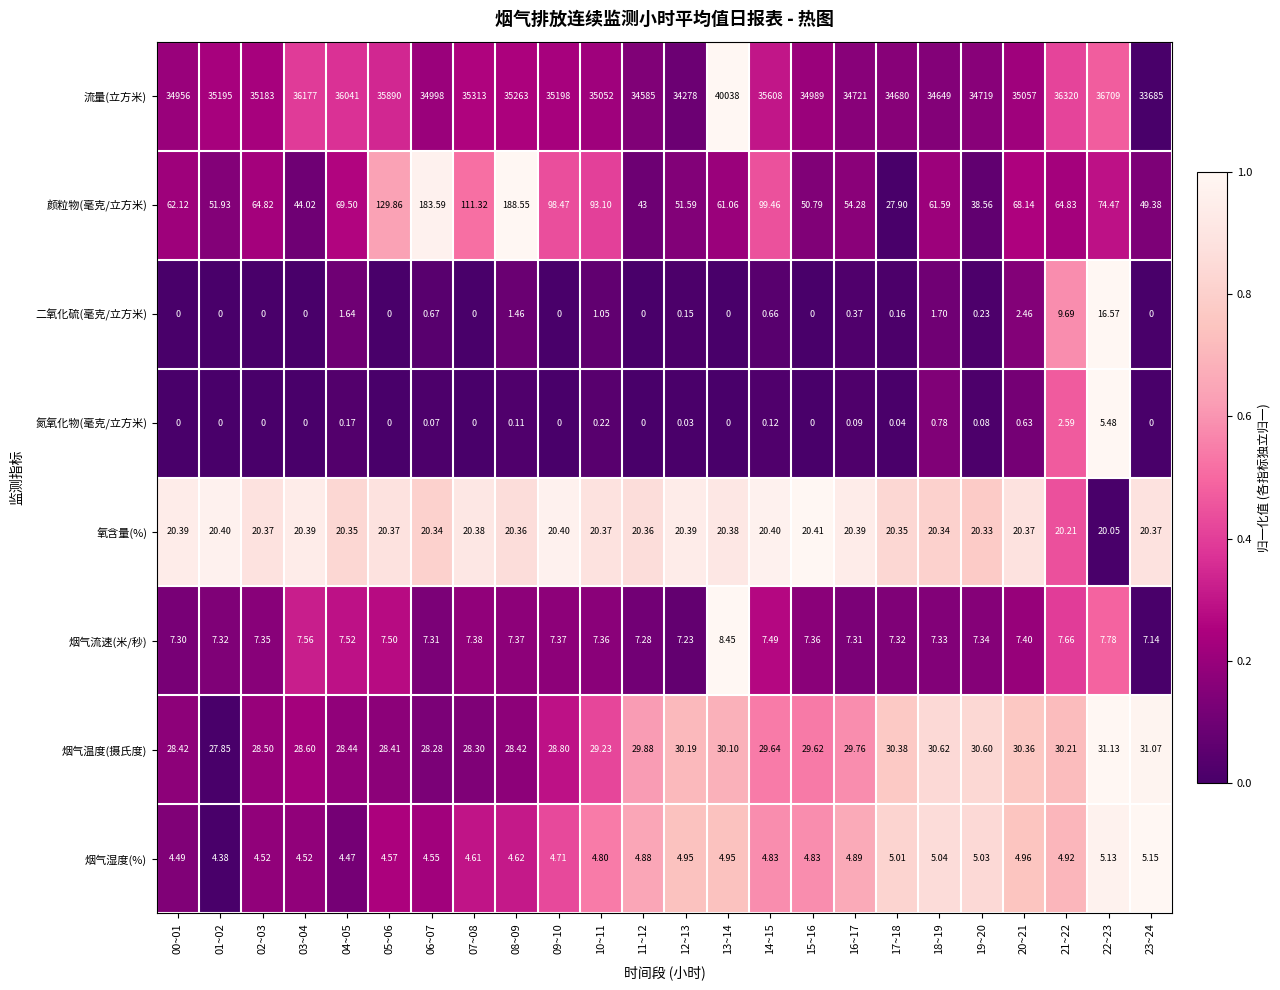

Which series has the largest total across all categories?

流量(立方米)